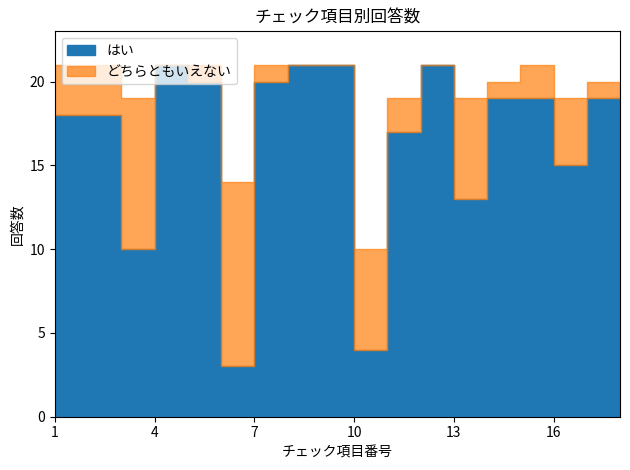

Between 7 and 12, which is larger?

12